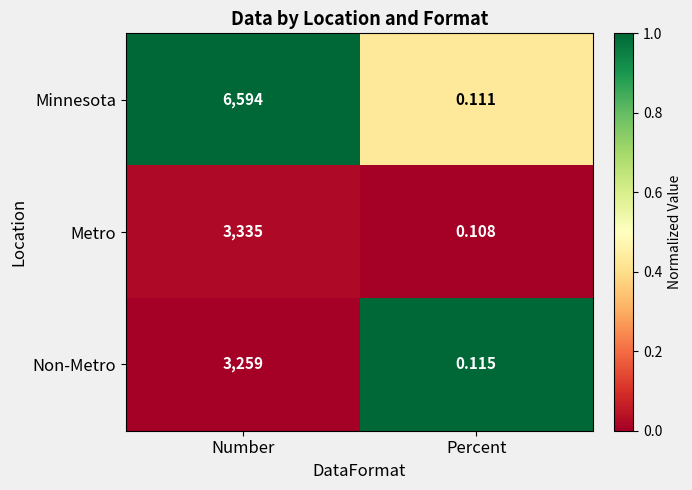

At which category is the sum across all series the highest?

Number